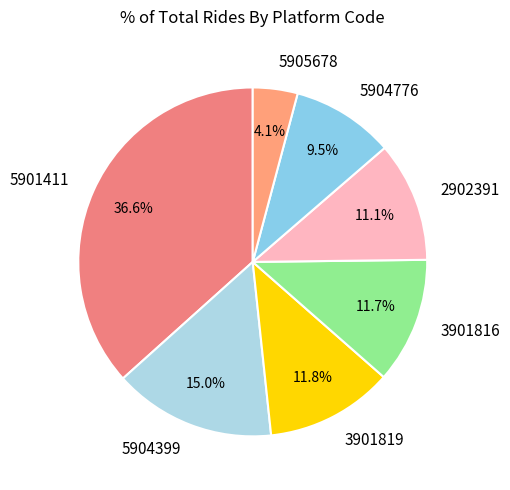

Count the number of slices in the pie.

7